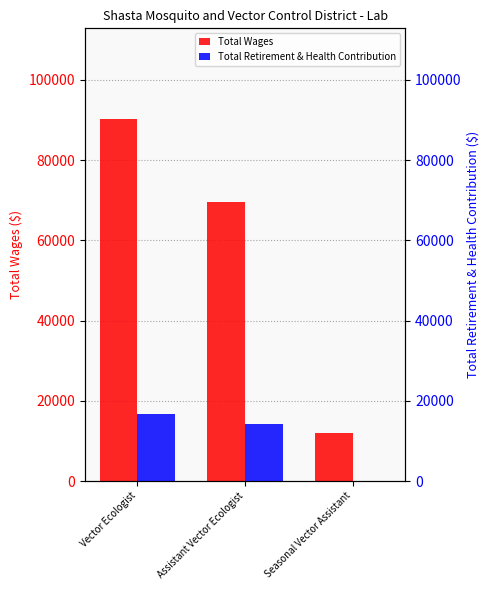

At how many categories does at least one series exceed 56522?

2